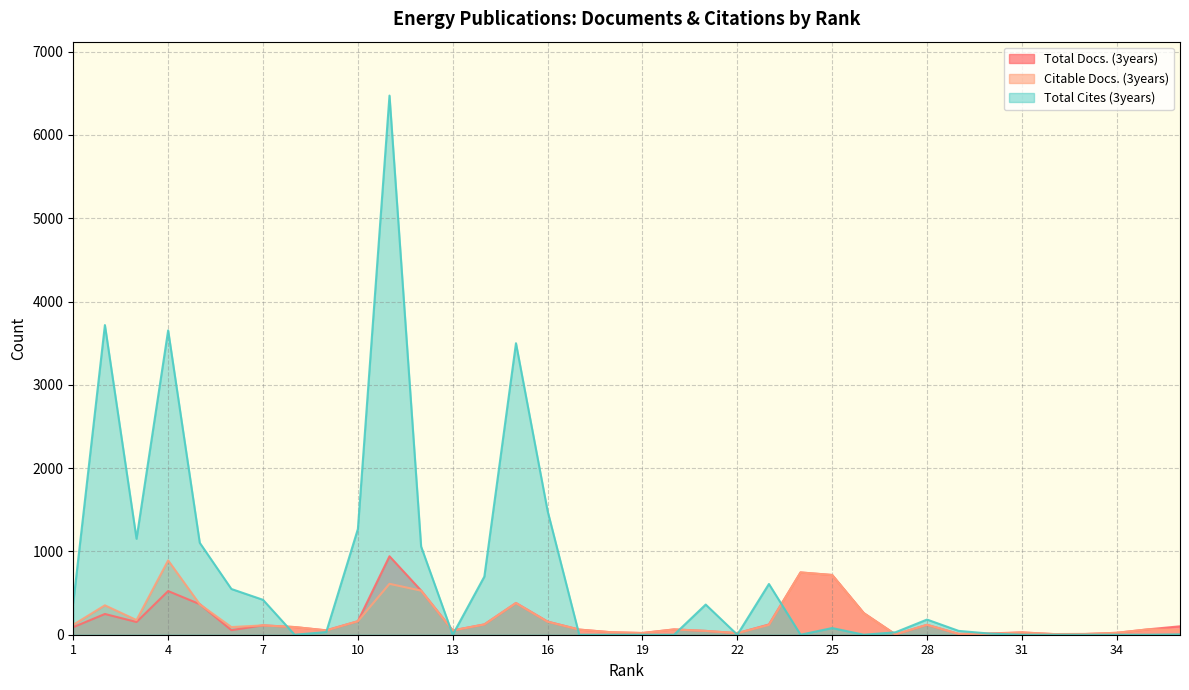

What is the total value across all series at 14?

945